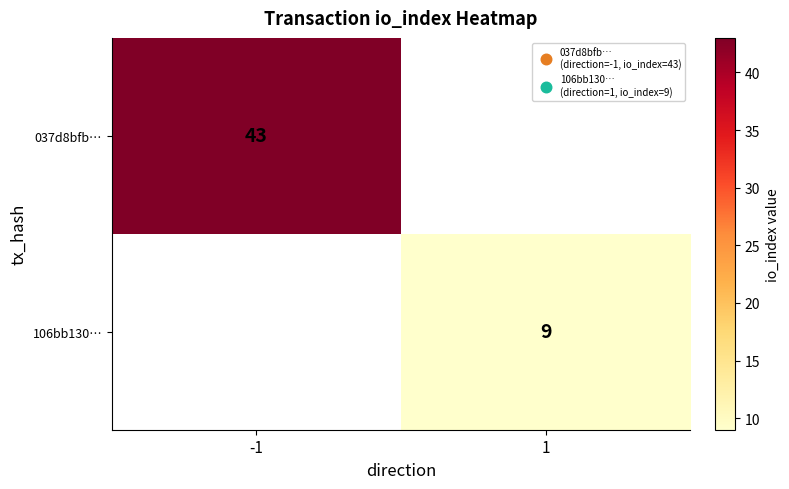

Is it true that 037d8bfb… equals 43 at -1?

True